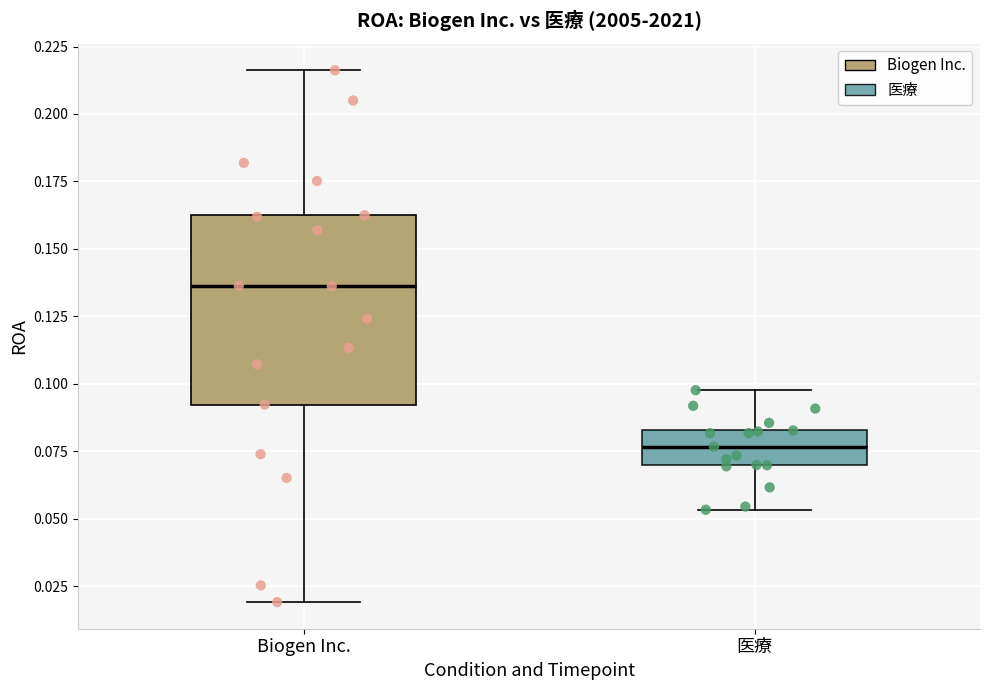

Reading left to right, read every box against the y-axis: the position of its median line, the range the box covers, and the ends of its whiskers. The values are not printed on the chart, so give them approximately, as read against the axis.

Biogen Inc.: median 0.135, box 0.090 to 0.165, whiskers 0.020 to 0.215
医療: median 0.075, box 0.070 to 0.085, whiskers 0.055 to 0.100